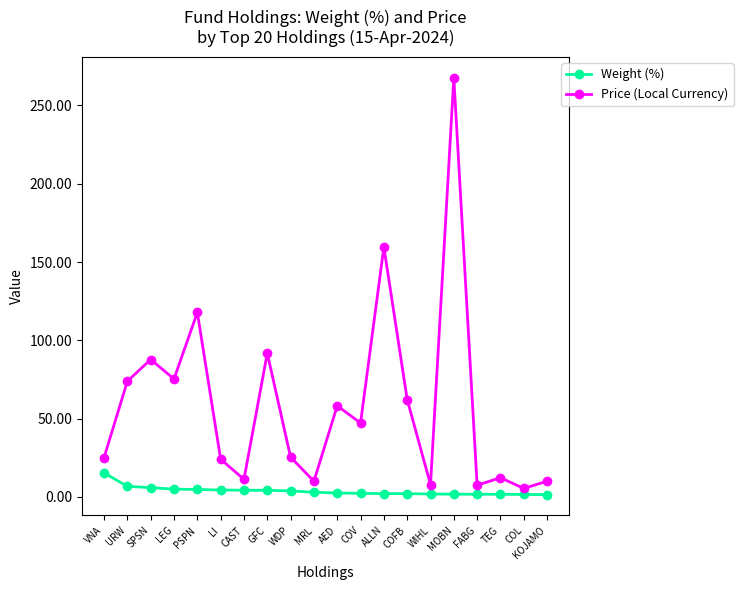

In Price (Local Currency), how many points are lower than both neighbors (excluding endpoints)?

7